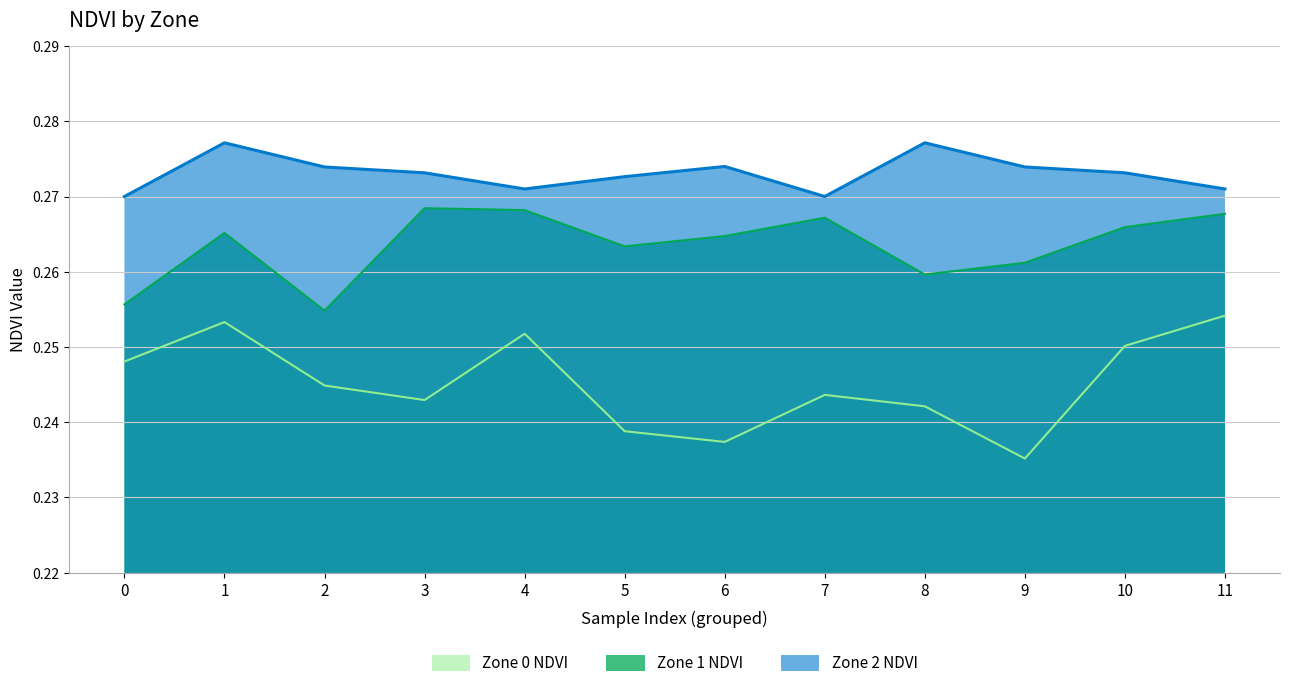

Rank the series at 1 from highest to lowest value.

Zone 2 NDVI, Zone 1 NDVI, Zone 0 NDVI